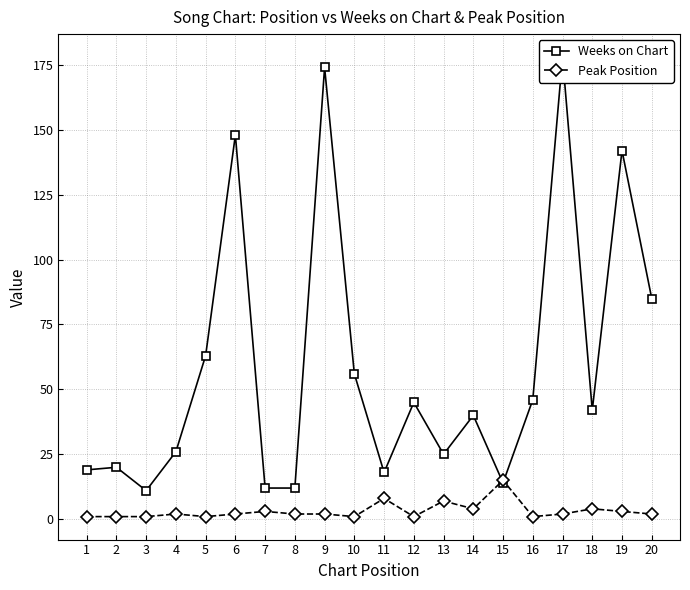

Is it true that Weeks on Chart equals 62 at 14?

False